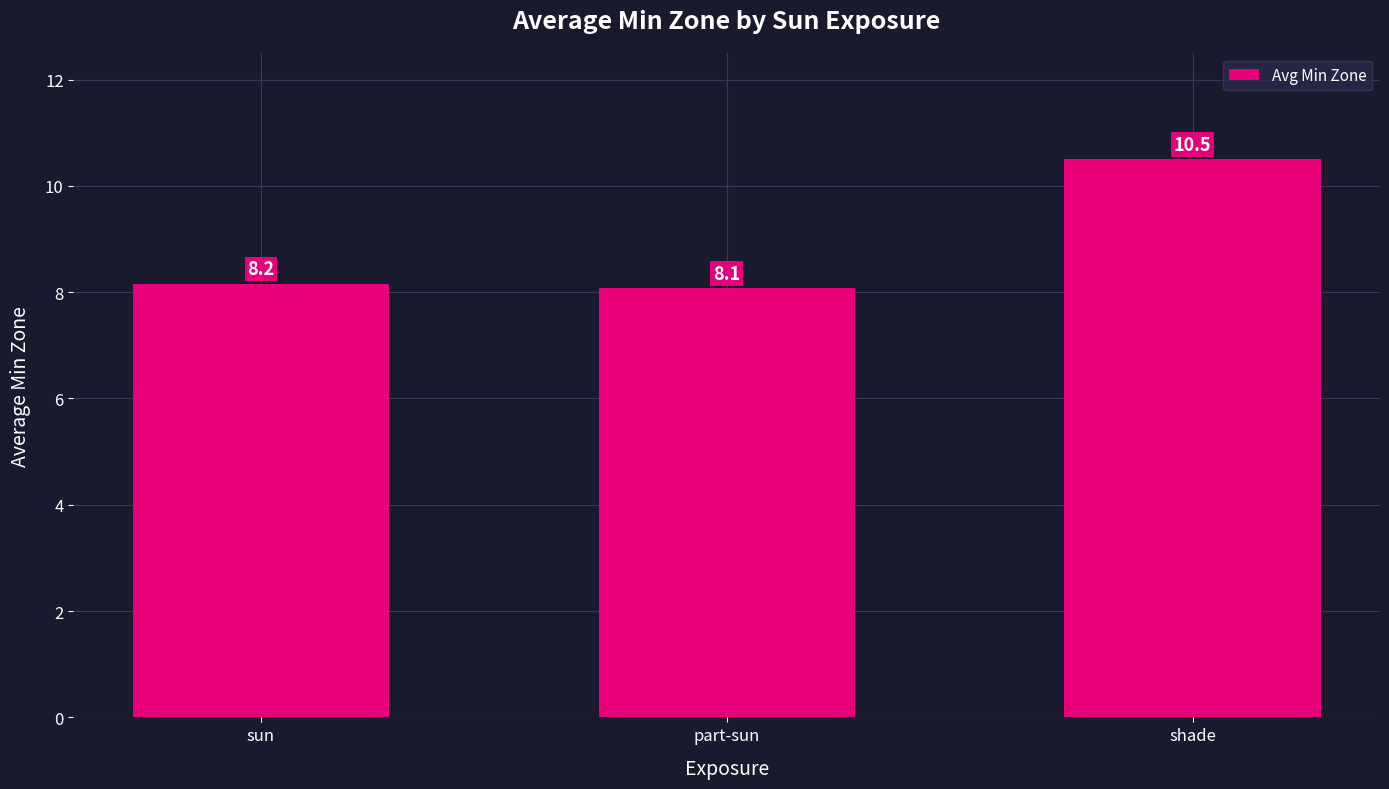

What is the sum of the values at shade and part-sun?

18.6